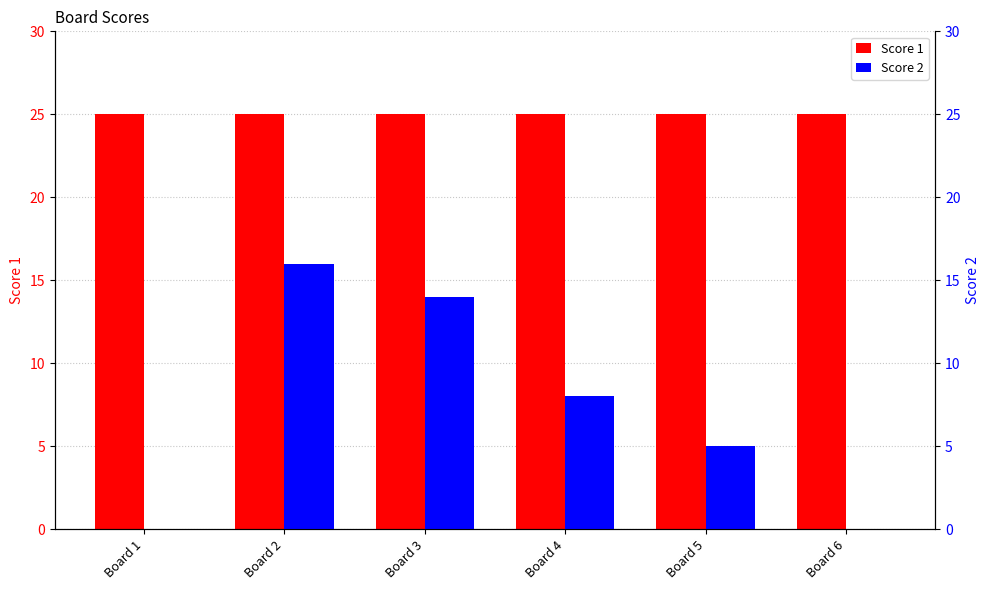

The value of Score 2 at Board 2 is 26. True or false?

False